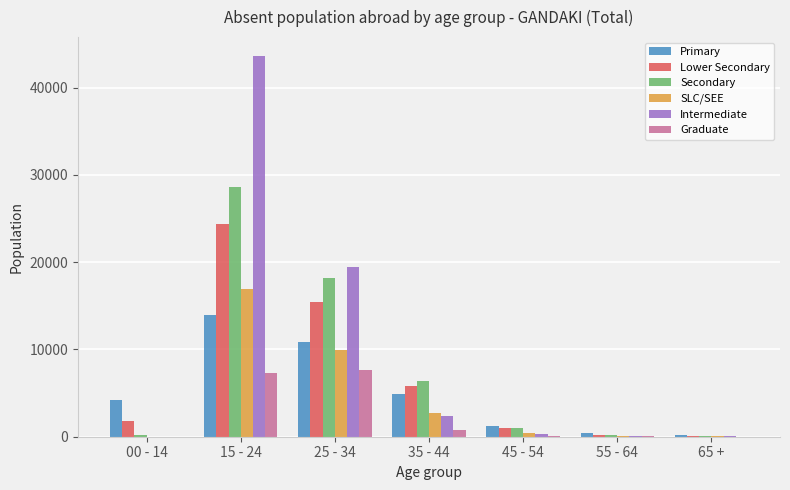

Is it true that Graduate equals 7645 at 25 - 34?

True